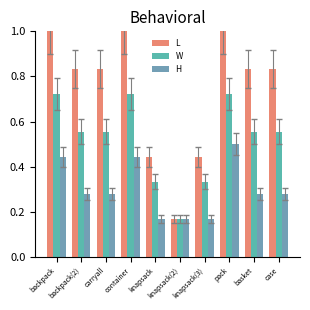

How many bars are there in total?

30